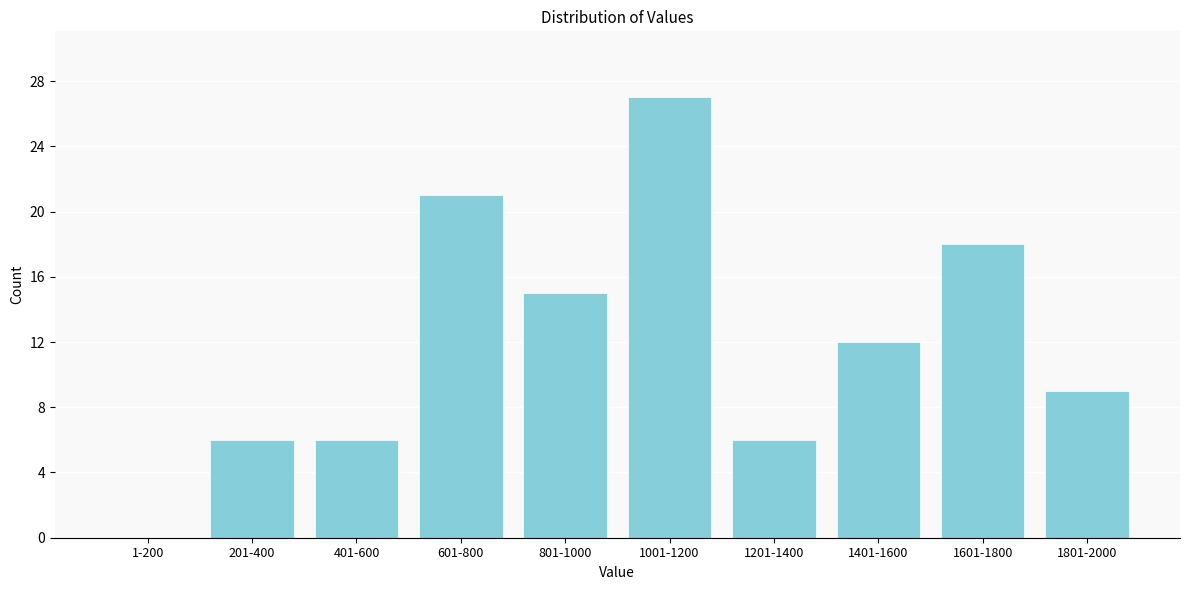

Reading left to right, extract all data points from this chart.

1-200=0	201-400=6	401-600=6	601-800=21	801-1000=15	1001-1200=27	1201-1400=6	1401-1600=12	1601-1800=18	1801-2000=9